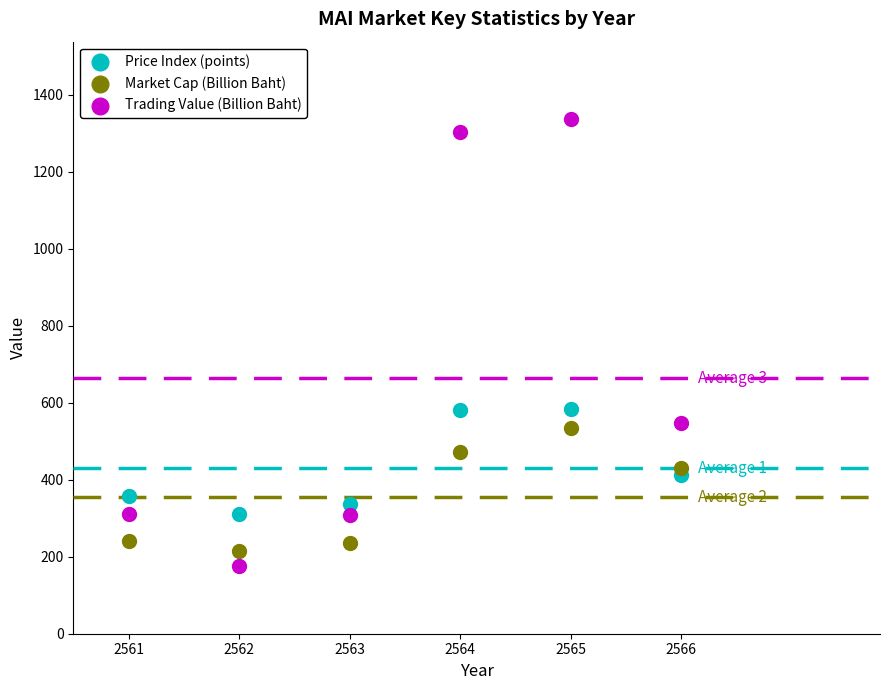

What are all the series names shown in the legend?

Price Index (points), Market Cap (Billion Baht), Trading Value (Billion Baht)